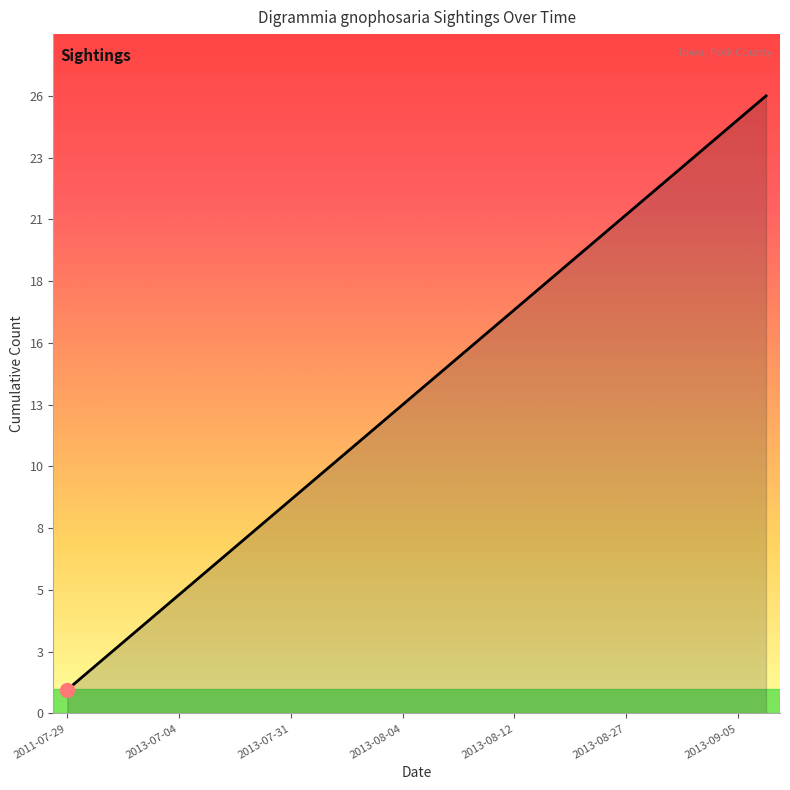

Does the chart have visible grid lines?

No